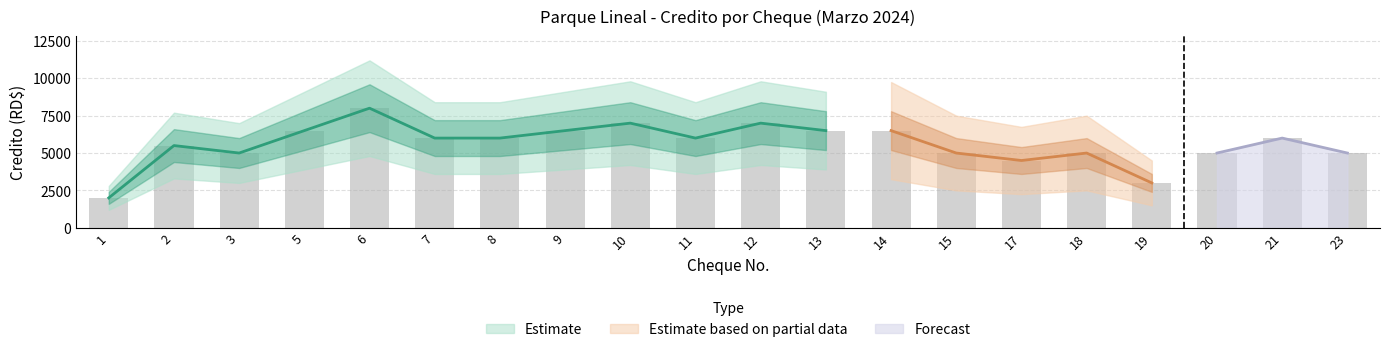

Where is the data nearest to the value 5000?

3